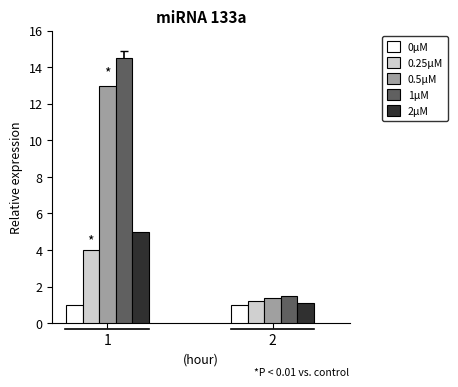

What is the total value across all series at 1?

37.5